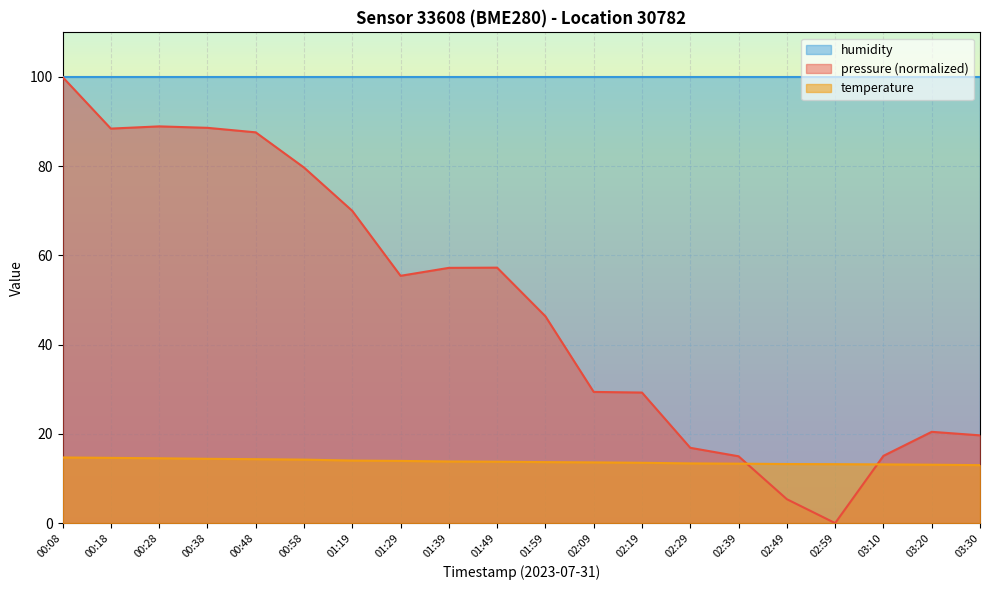

Which series has the widest spread of values?

pressure (normalized)